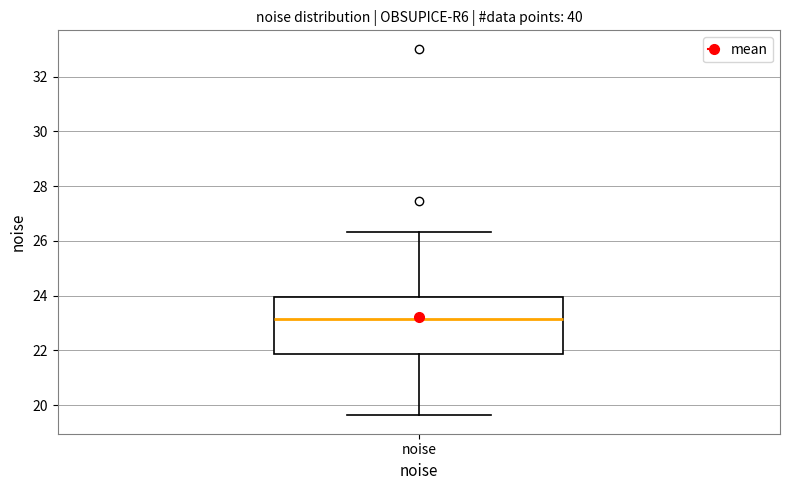

Transcribe this box plot: give where the median line is, the range the box spans, and where the two whiskers end, as read against the y-axis. The values are not printed on the chart, so give them approximately, as read against the axis.

median 23.2, box 21.8 to 24.0, whiskers 19.6 to 26.4